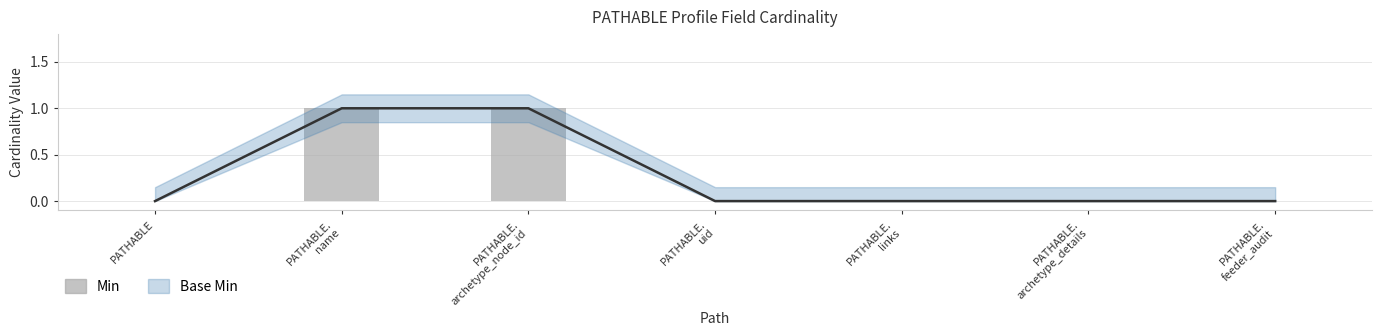

The chart shows a value of 1 at PATHABLE.
archetype_details. True or false?

False